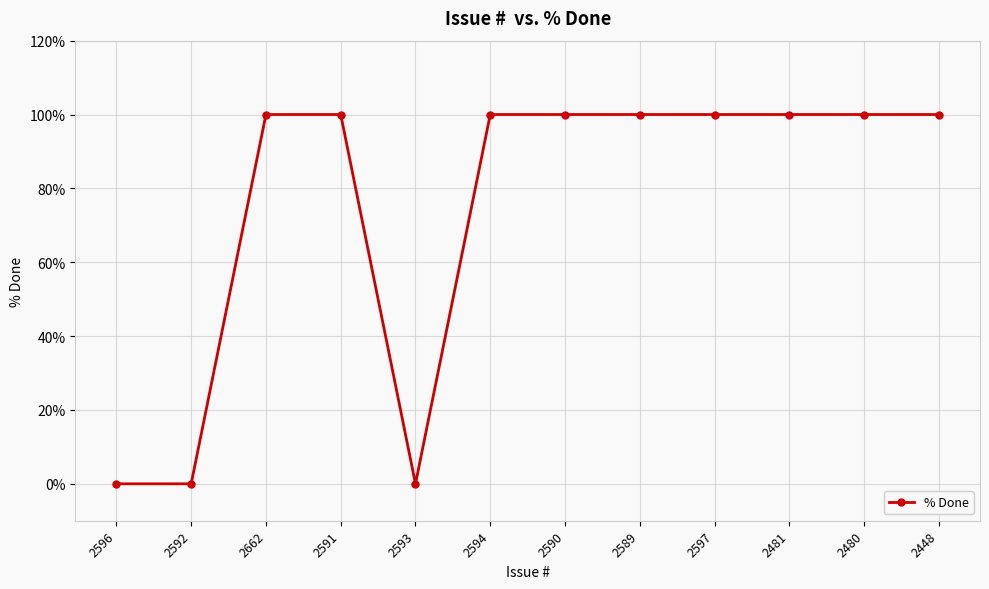

Reading right to left, what are all the values shown in this chart?

2448=100	2480=100	2481=100	2597=100	2589=100	2590=100	2594=100	2593=0	2591=100	2662=100	2592=0	2596=0